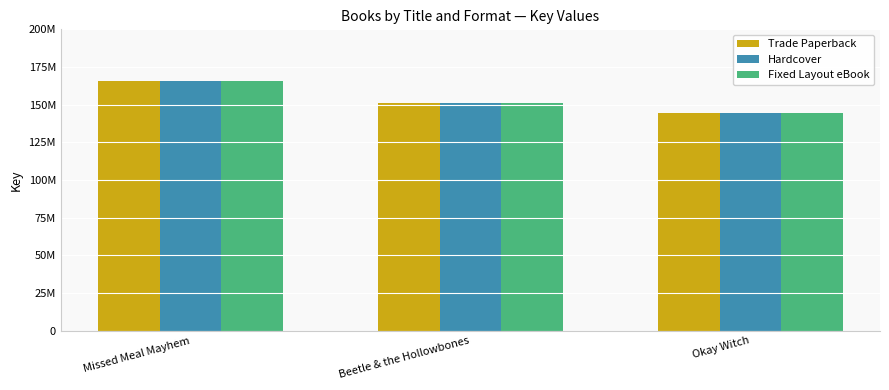

Are the bars grouped side by side (vs. stacked)?

Yes